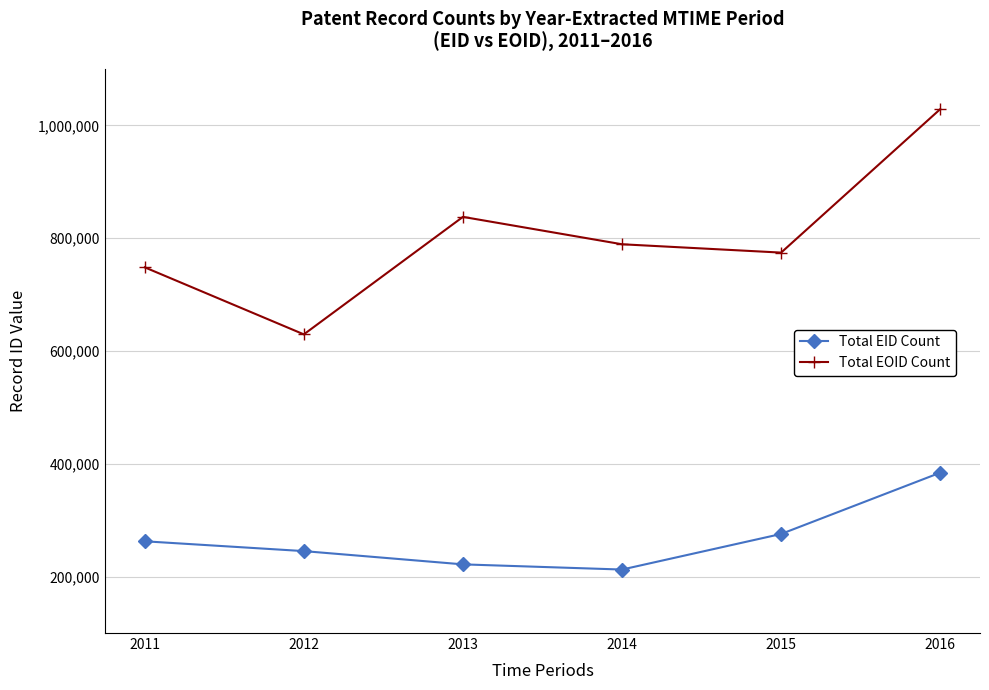

At which label is Total EID Count closest to 298409?

2015